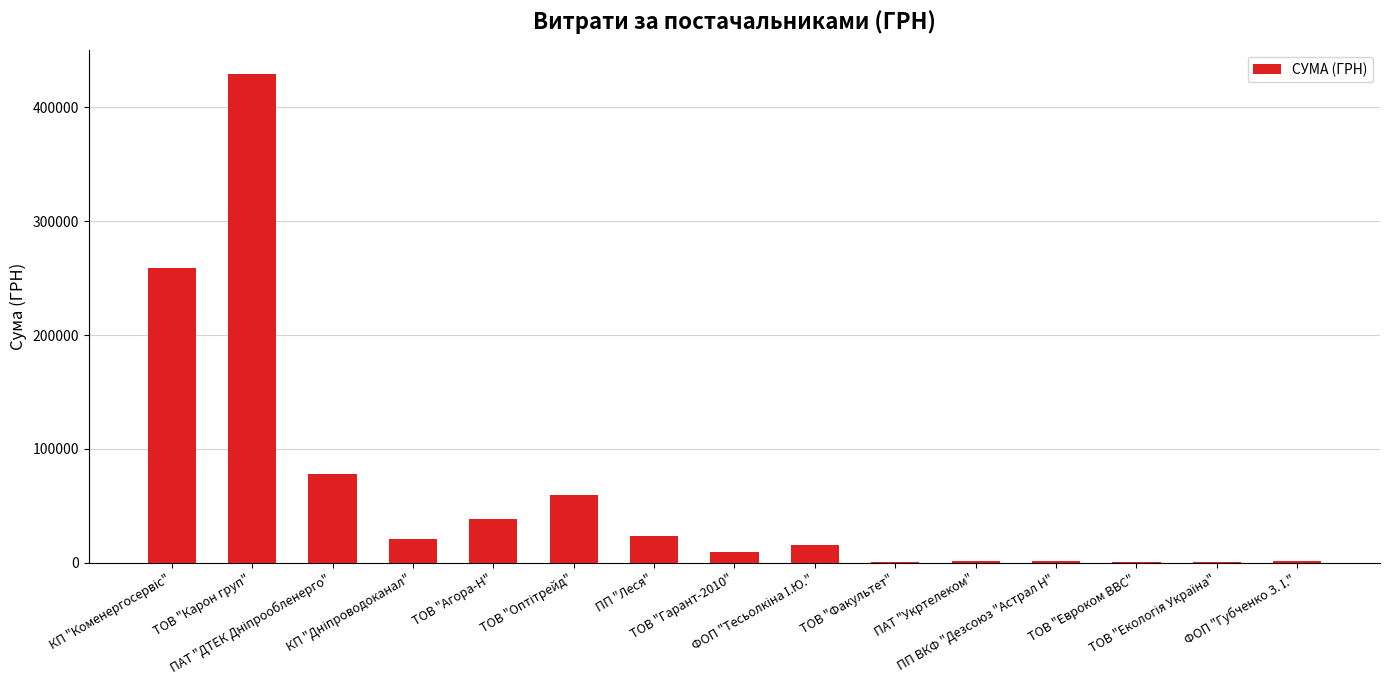

What is the sum of all values?

941367.6